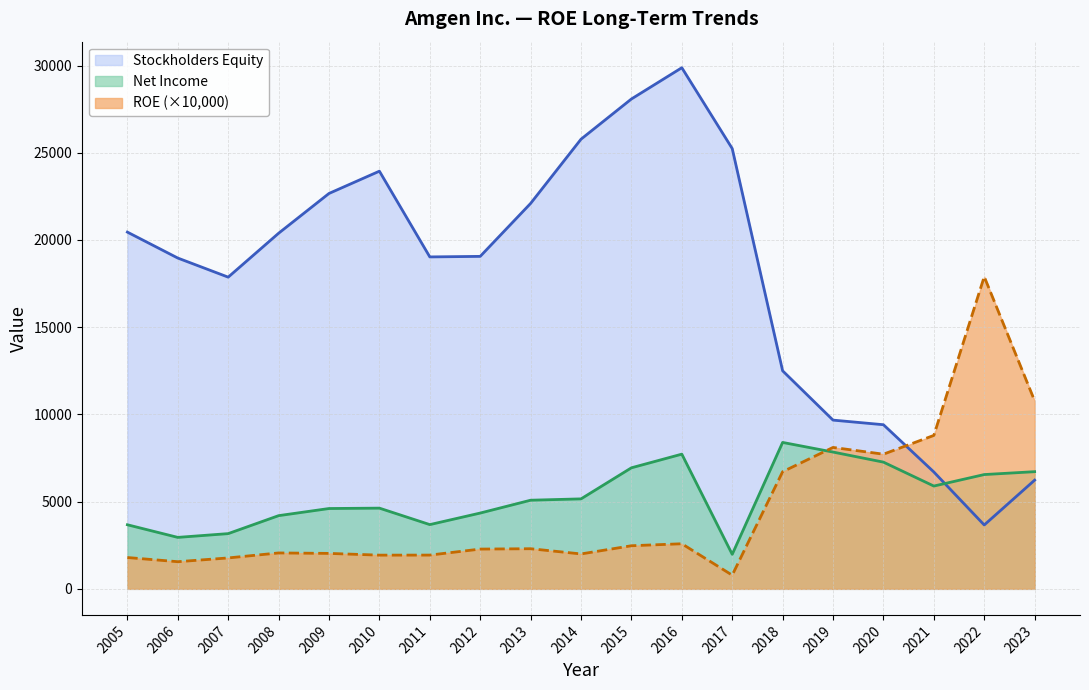

At which label does ROE reach its peak?

2022